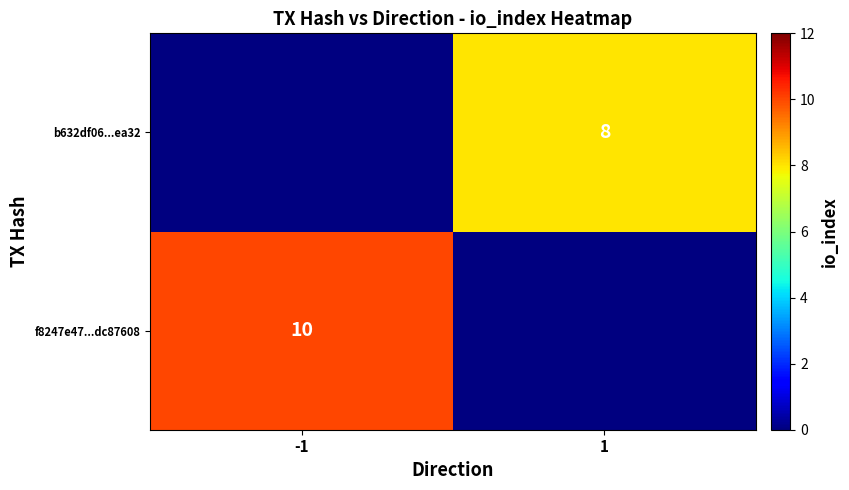

Is the value of f8247e47...dc87608 at -1 greater than the value of b632df06...ea32 at 1?

Yes